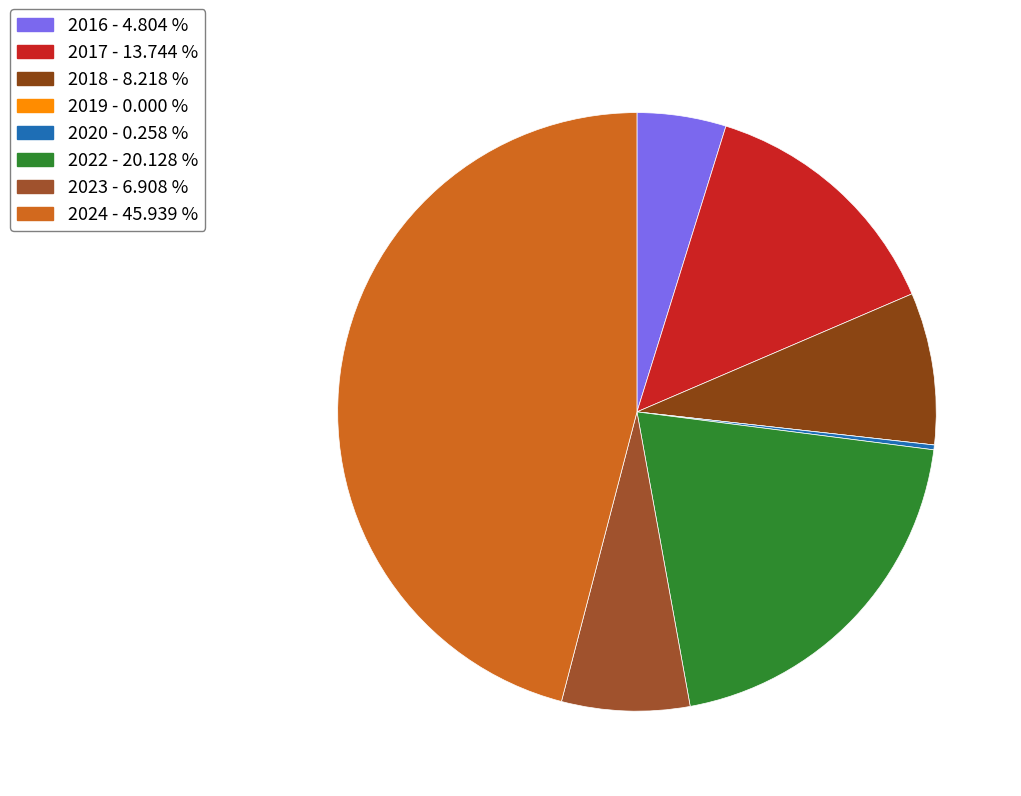

Is 2018 the majority of the pie?

No